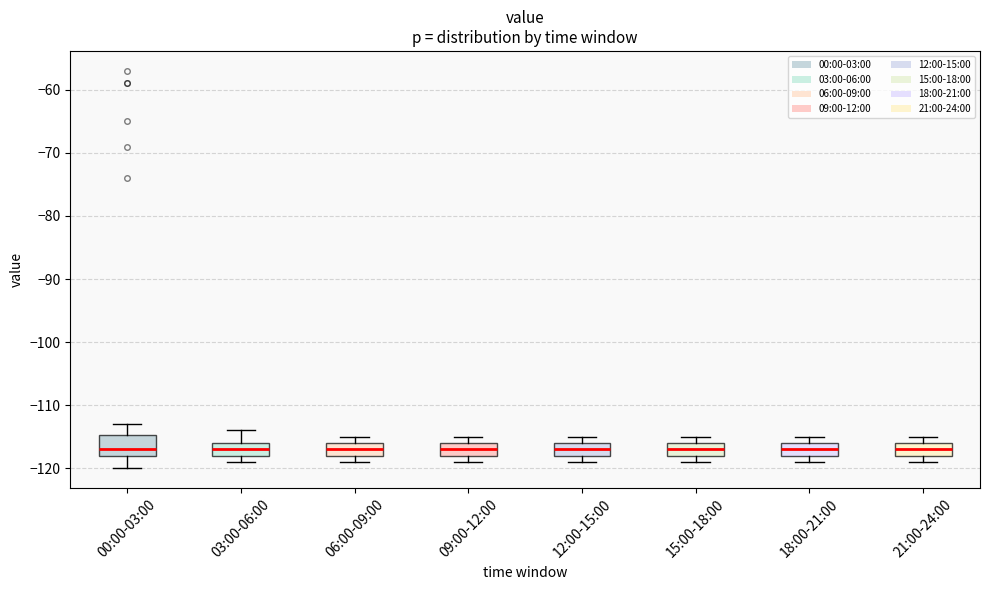

Reading left to right, transcribe this box plot: for each box, give where its median line is, the range the box spans, and where its two whiskers end, as read against the y-axis. The values are not printed on the chart, so give them approximately, as read against the axis.

00:00-03:00: median -117, box -118 to -115, whiskers -120 to -113
03:00-06:00: median -117, box -118 to -116, whiskers -119 to -114
06:00-09:00: median -117, box -118 to -116, whiskers -119 to -115
09:00-12:00: median -117, box -118 to -116, whiskers -119 to -115
12:00-15:00: median -117, box -118 to -116, whiskers -119 to -115
15:00-18:00: median -117, box -118 to -116, whiskers -119 to -115
18:00-21:00: median -117, box -118 to -116, whiskers -119 to -115
21:00-24:00: median -117, box -118 to -116, whiskers -119 to -115